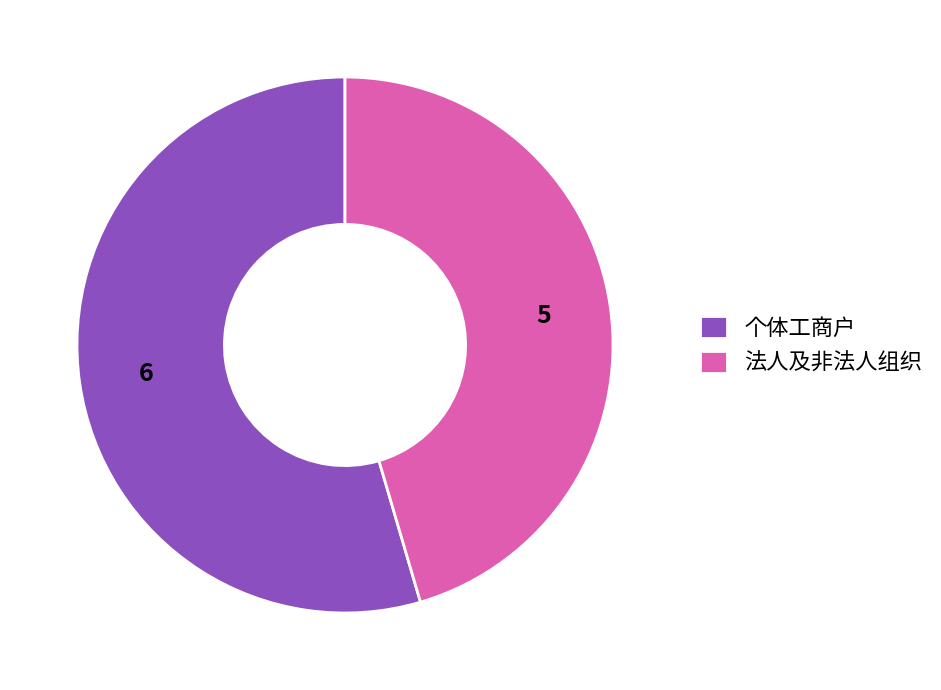

Rank the categories by value from highest to lowest.

个体工商户, 法人及非法人组织